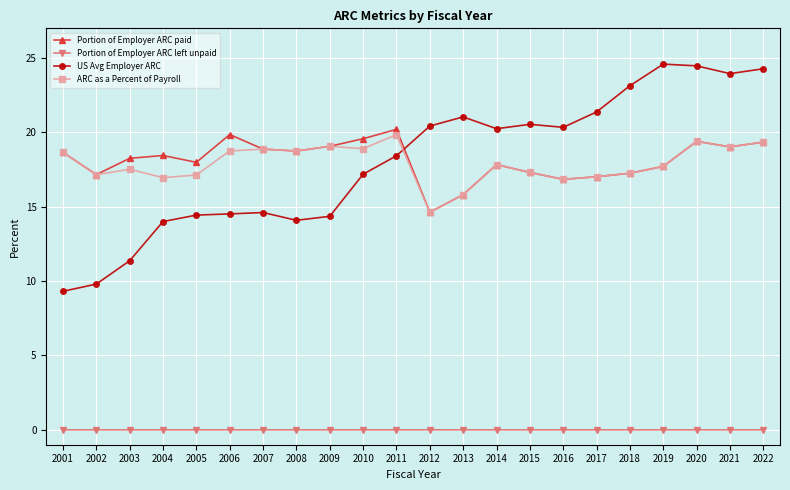

Count the number of data series in this chart.

4